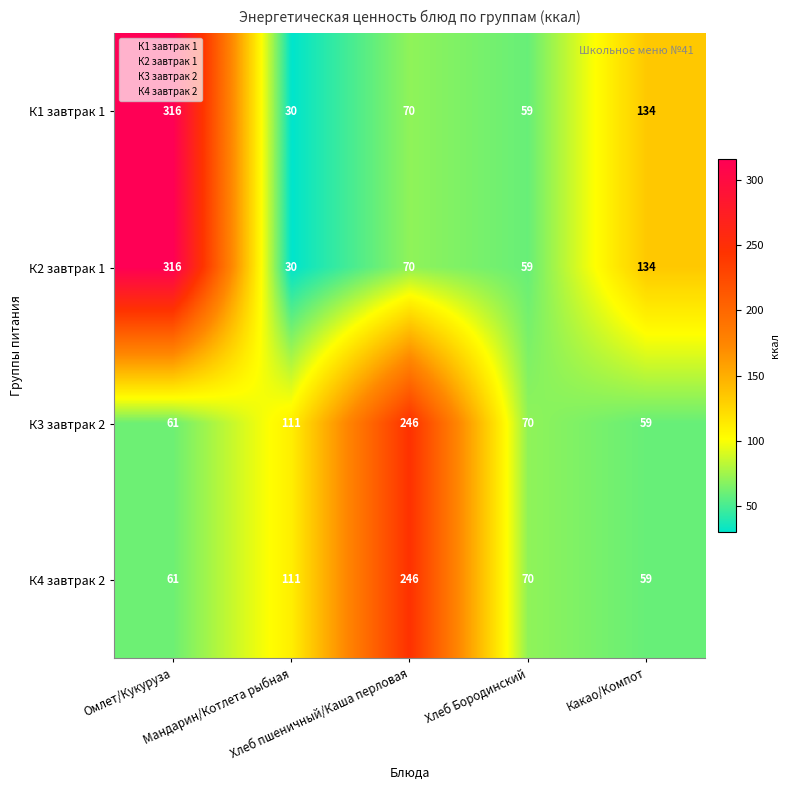

What is the maximum value shown in the chart?

316.1